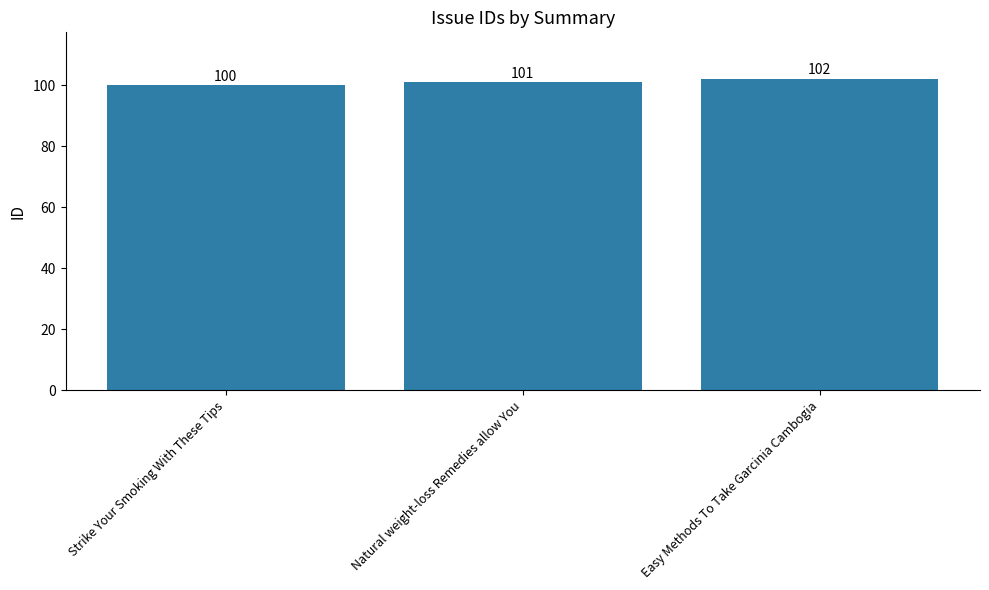

Where is the data nearest to the value 101?

Natural weight-loss Remedies allow You